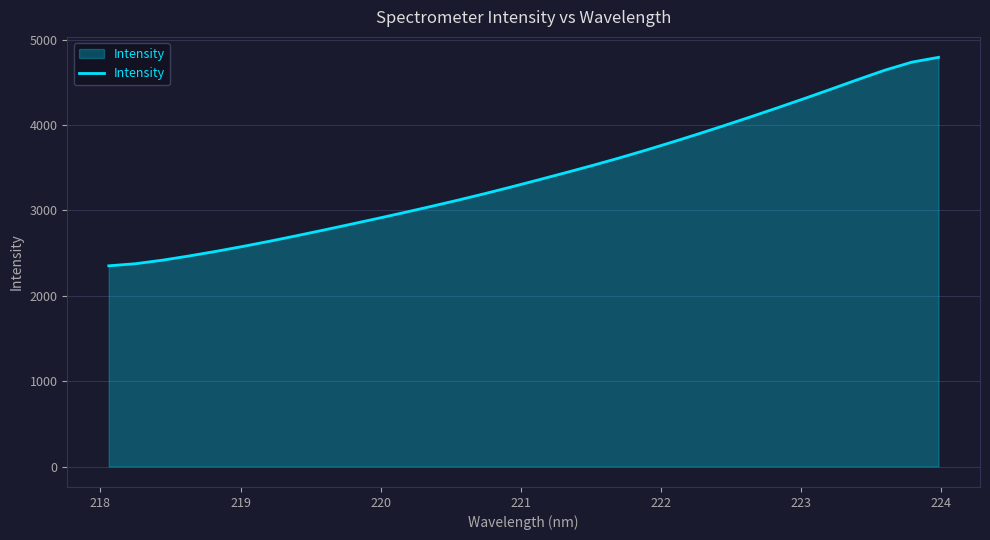

What is the smallest value displayed?

2351.3